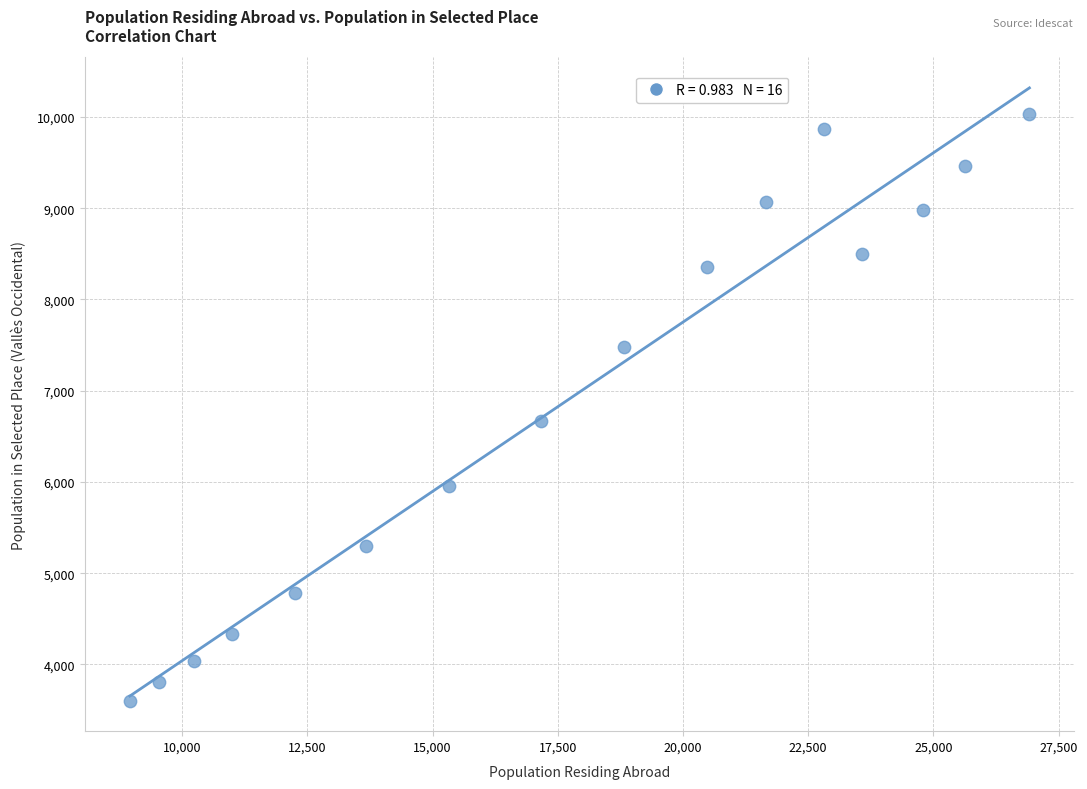

What Y value in the scatter plot is closest to 6818?

6664